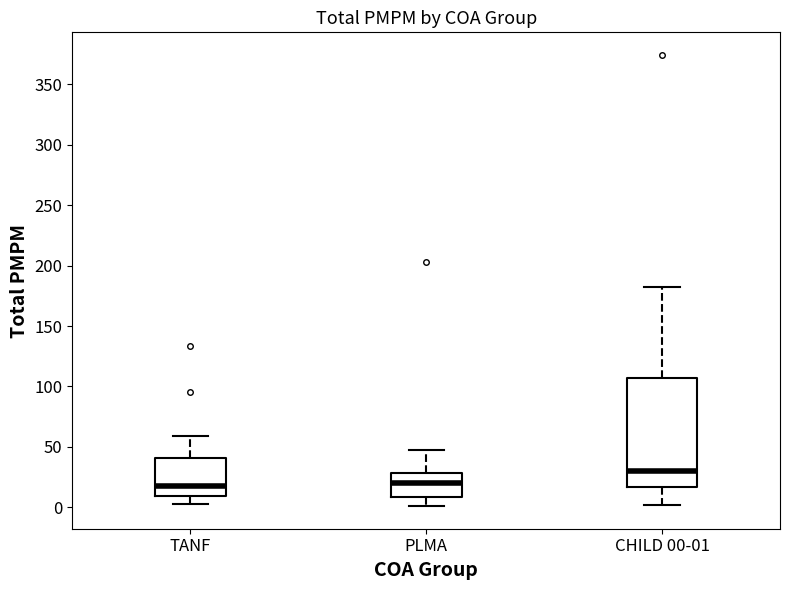

Reading left to right, read every box against the y-axis: the position of its median line, the range the box covers, and the ends of its whiskers. The values are not printed on the chart, so give them approximately, as read against the axis.

TANF: median 20, box 10 to 40, whiskers 5 to 60
PLMA: median 20, box 10 to 30, whiskers 0 to 50
CHILD 00-01: median 30, box 15 to 105, whiskers 0 to 185